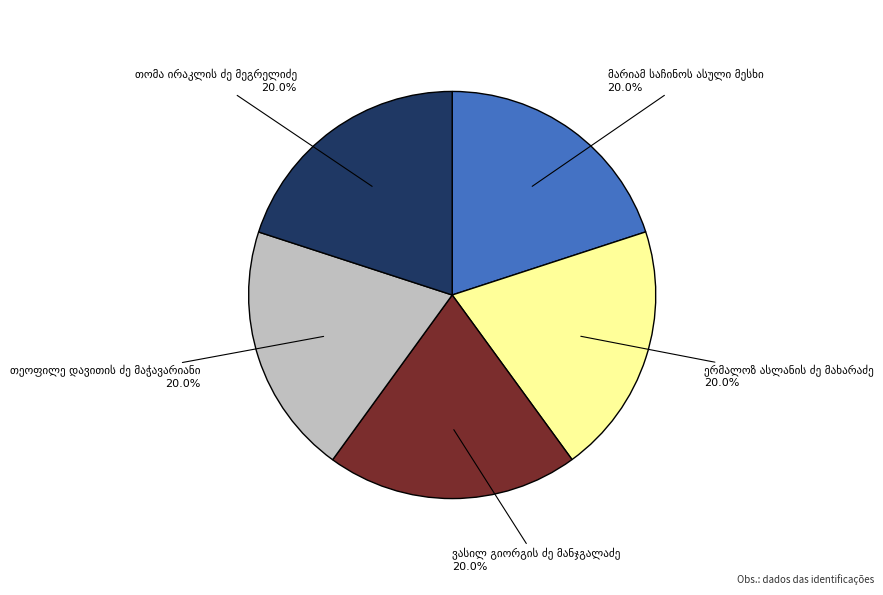

Is there a majority slice in this chart?

No